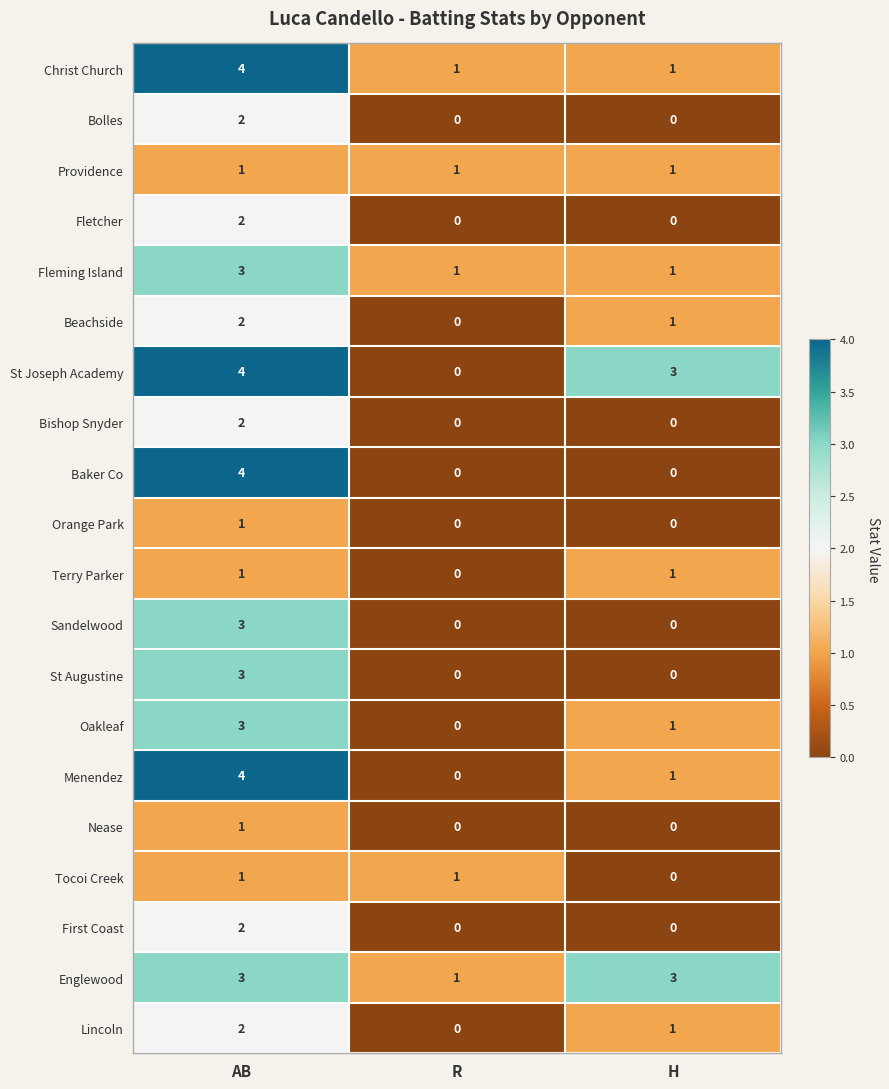

Is it true that Baker Co equals 0 at R?

True